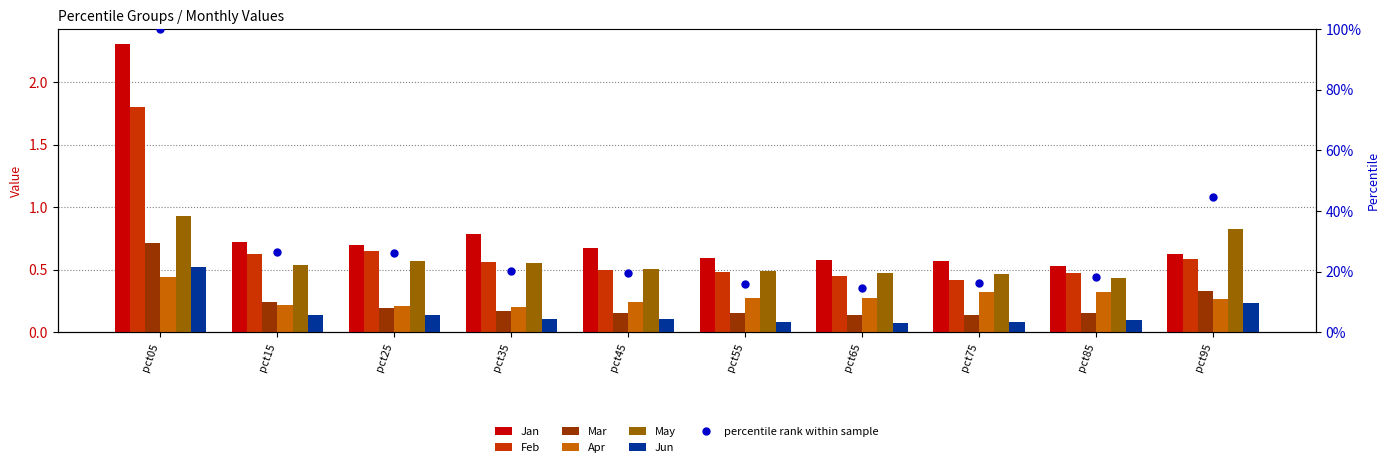

What is the value of the Mar bar at the 1st from the left?

0.7